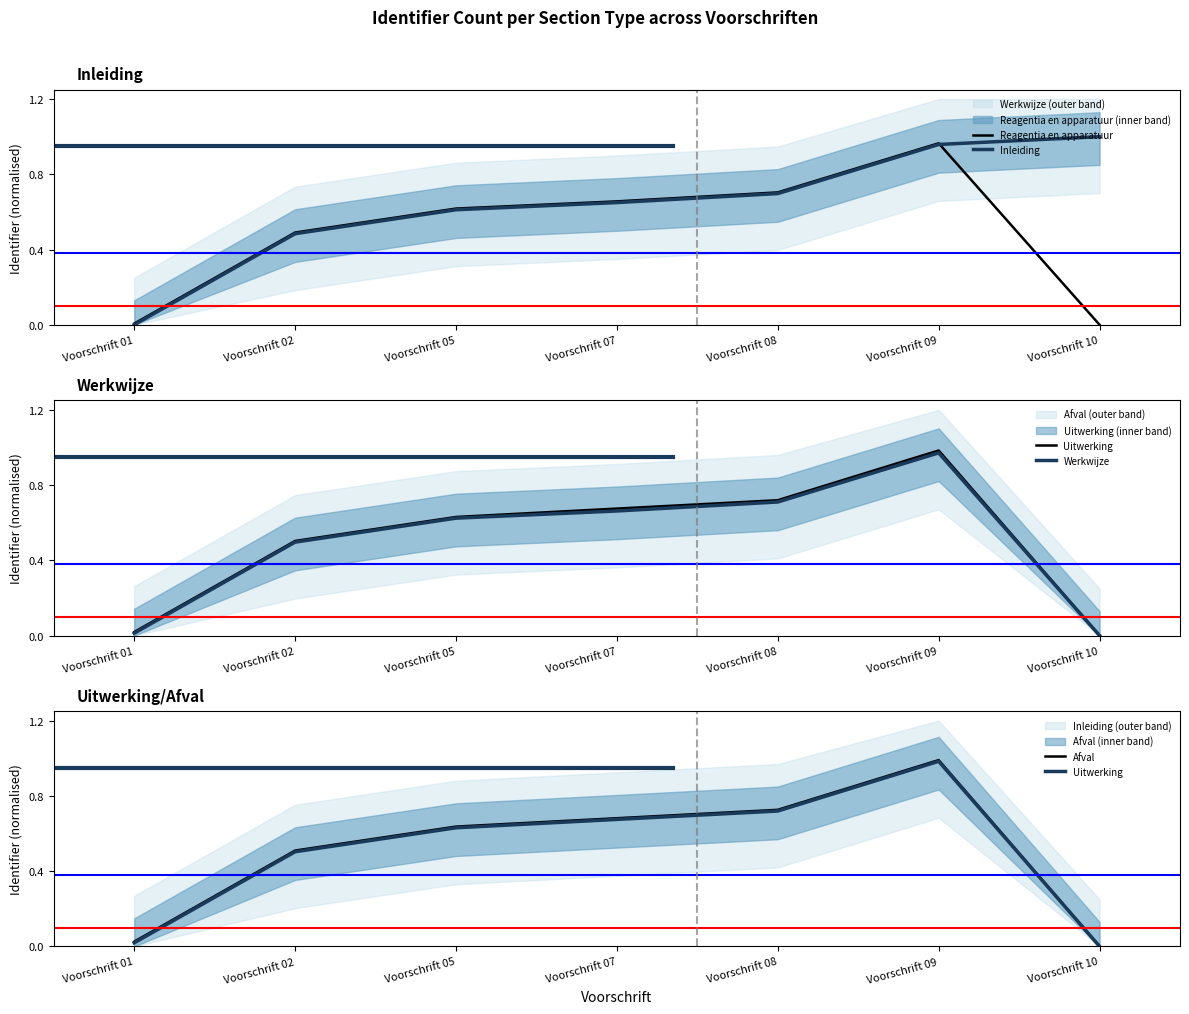

How many lines are shown in the chart?

5